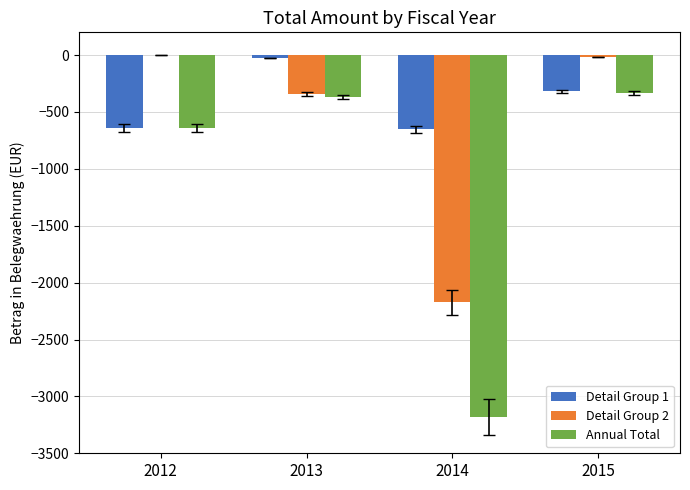

What are all the series names shown in the legend?

Detail Group 1, Detail Group 2, Annual Total